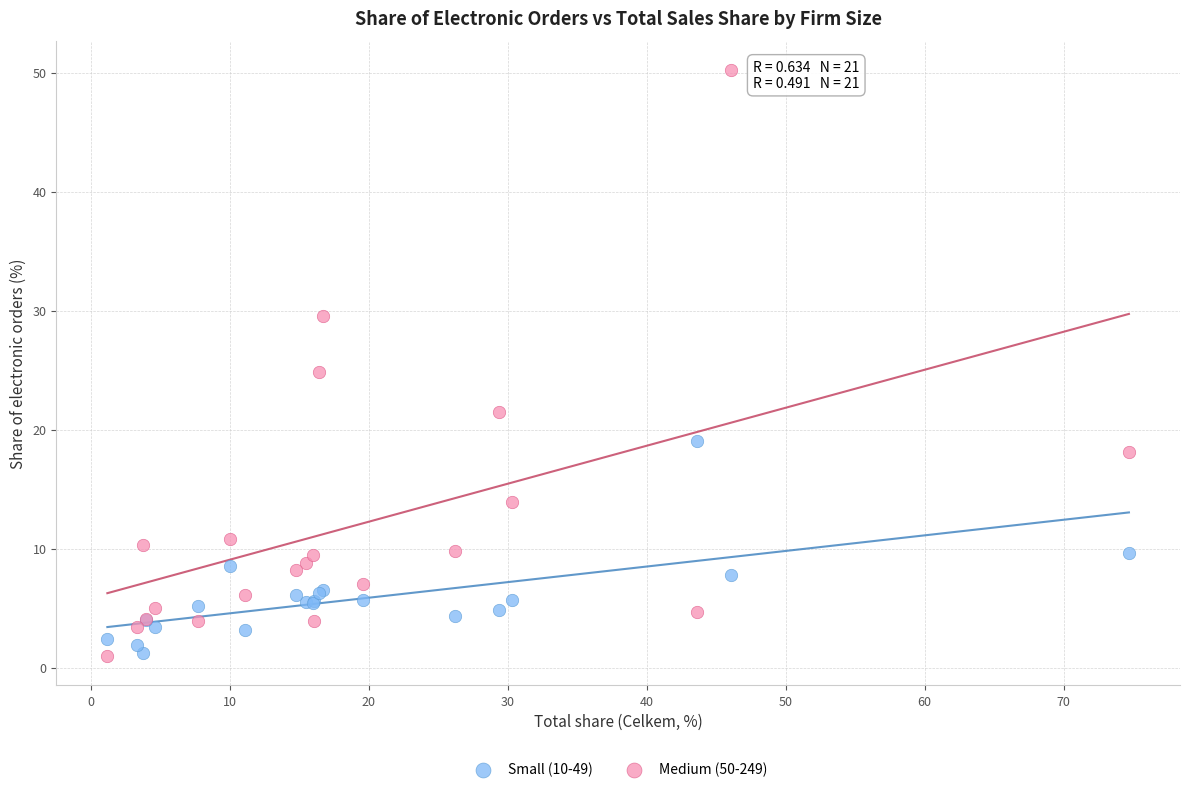

Which series contains the highest Y value?

Medium (50-249)